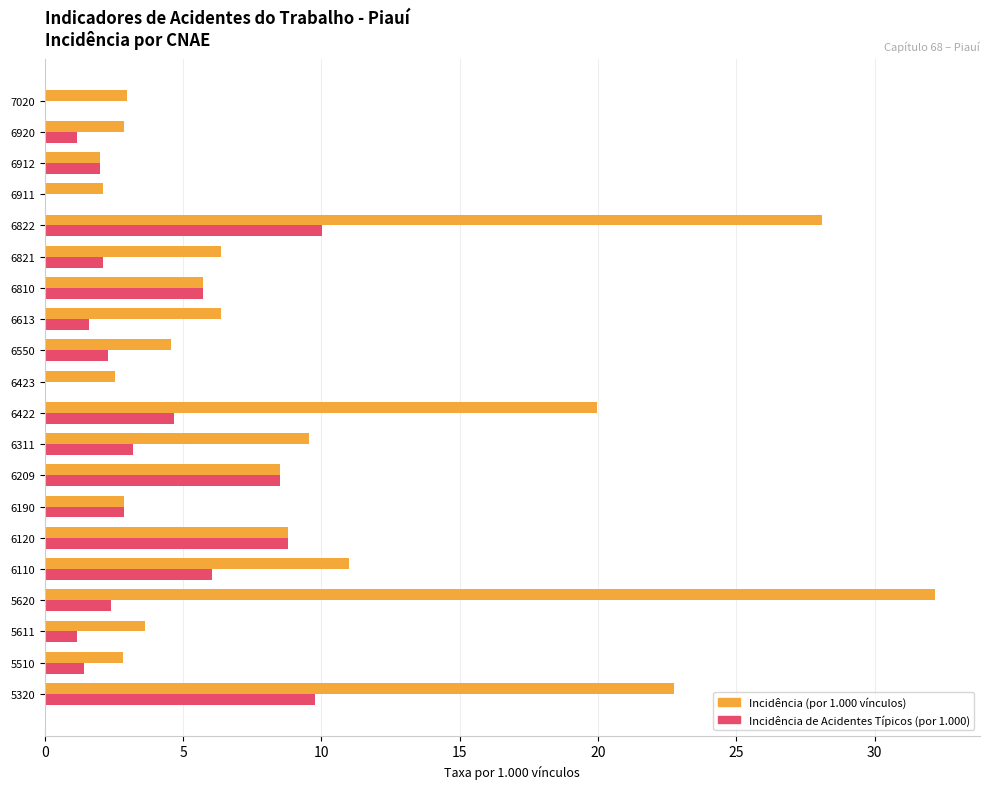

Which series has the largest total across all categories?

Incidência (por 1.000 vínculos)